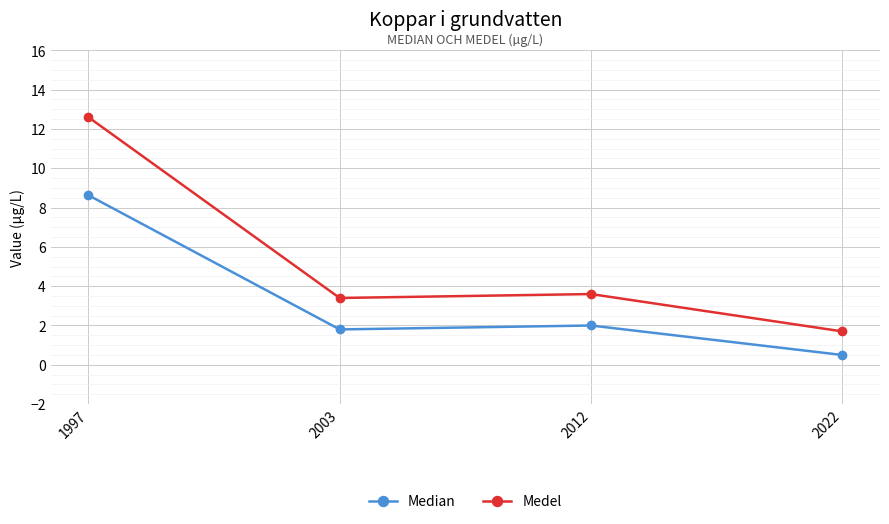

Which series changed the most between 1997 and 2003?

Medel